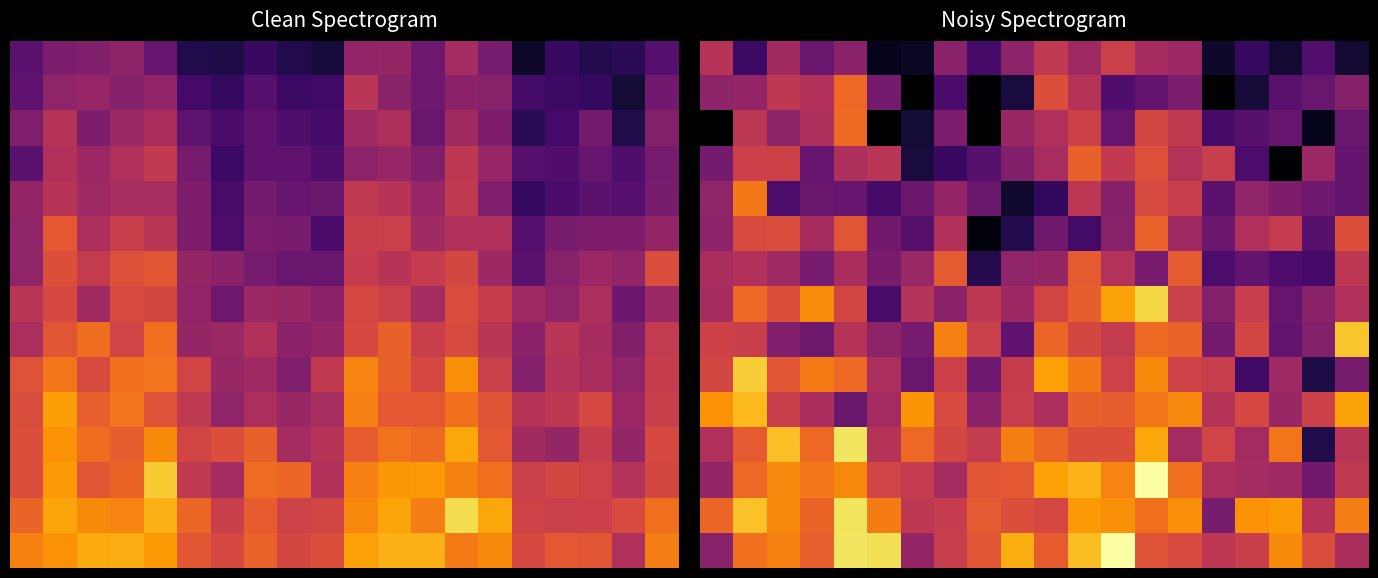

What is the total value across all series at 12?

-2964.8